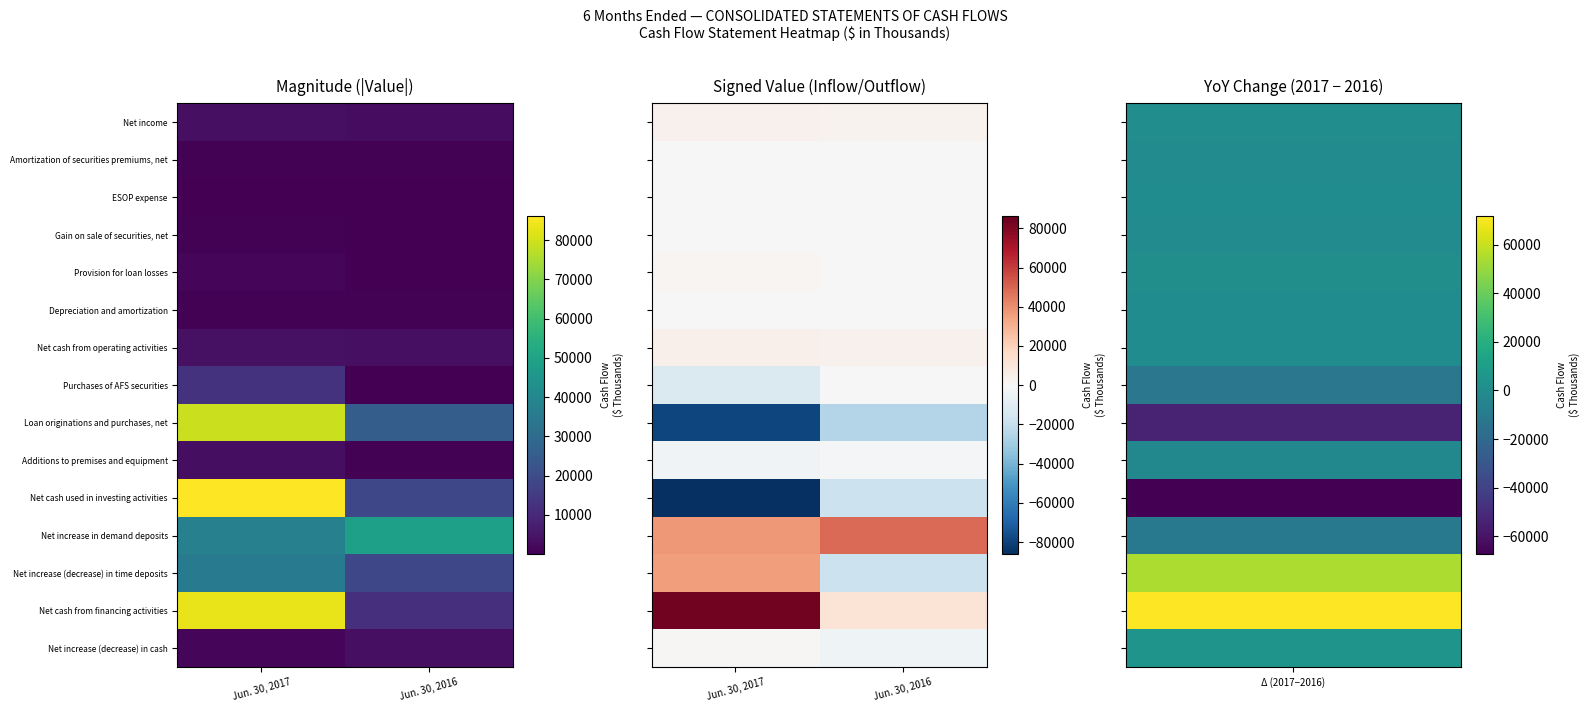

What is the difference between the maximum and minimum values in the Purchases of AFS securities series?

12121